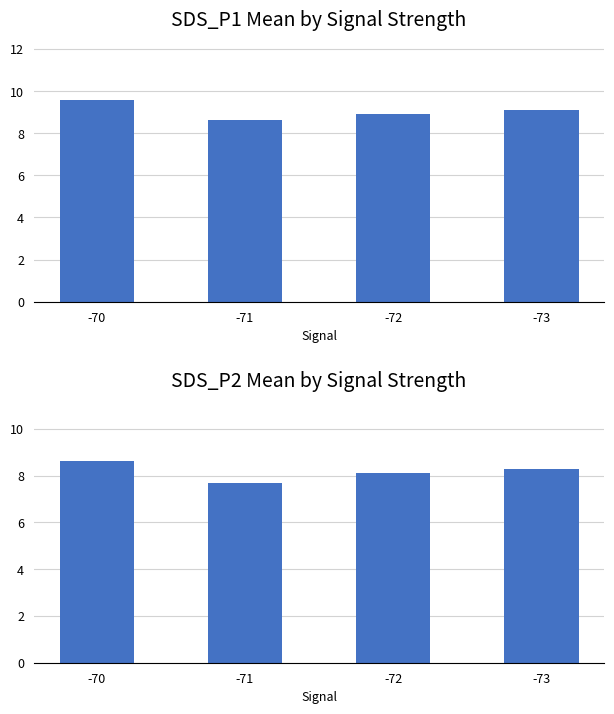

True or false: SDS_P2 has a value of 7.7 at -71.

True